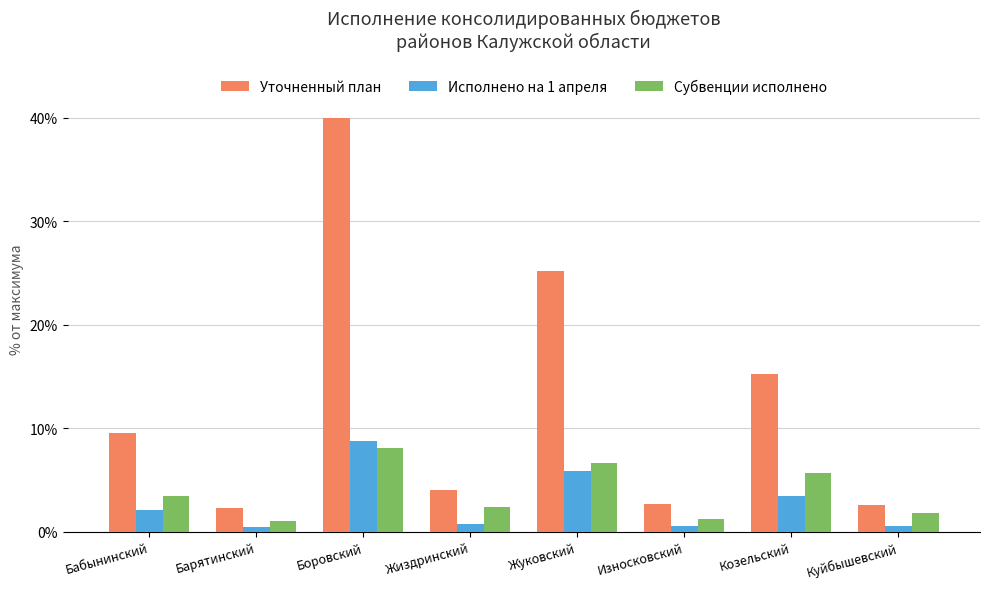

Rank the series at Жиздринский from lowest to highest value.

Исполнено на 1 апреля, Субвенции исполнено, Уточненный план